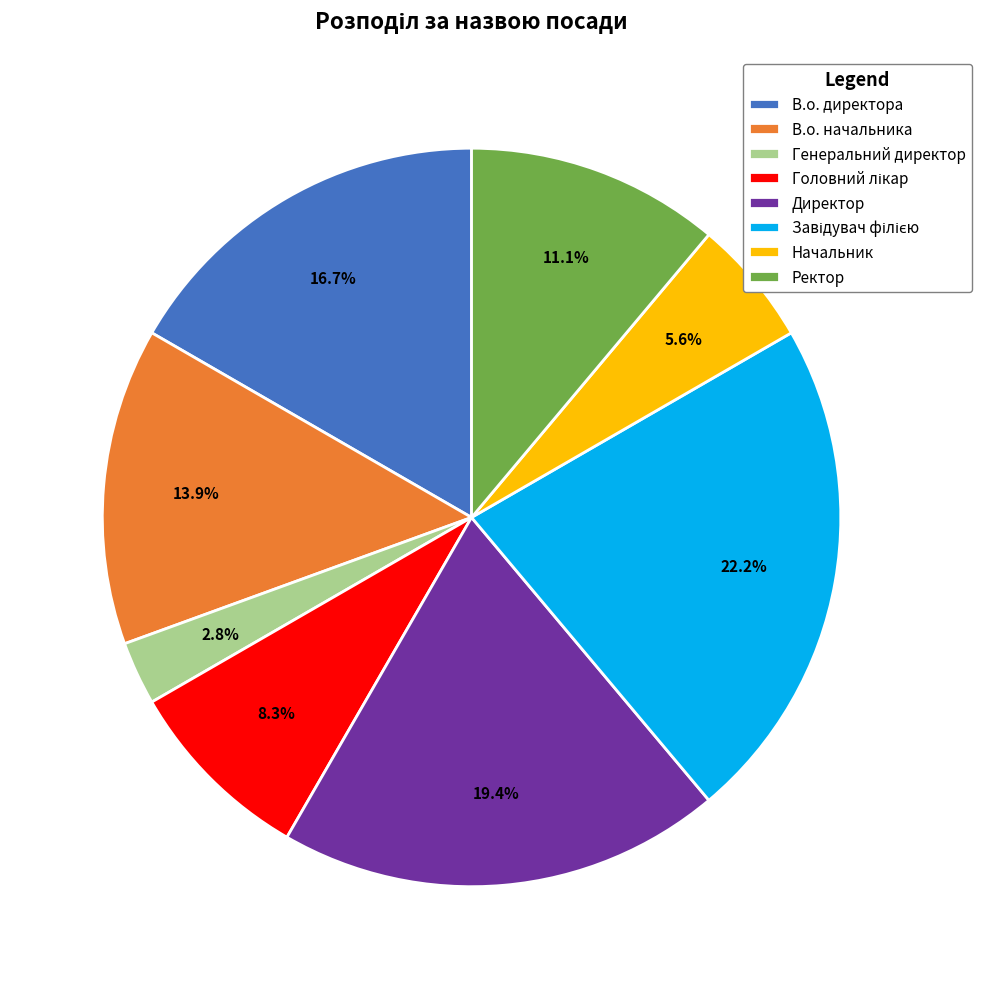

Which slice is the smallest?

Генеральний директор